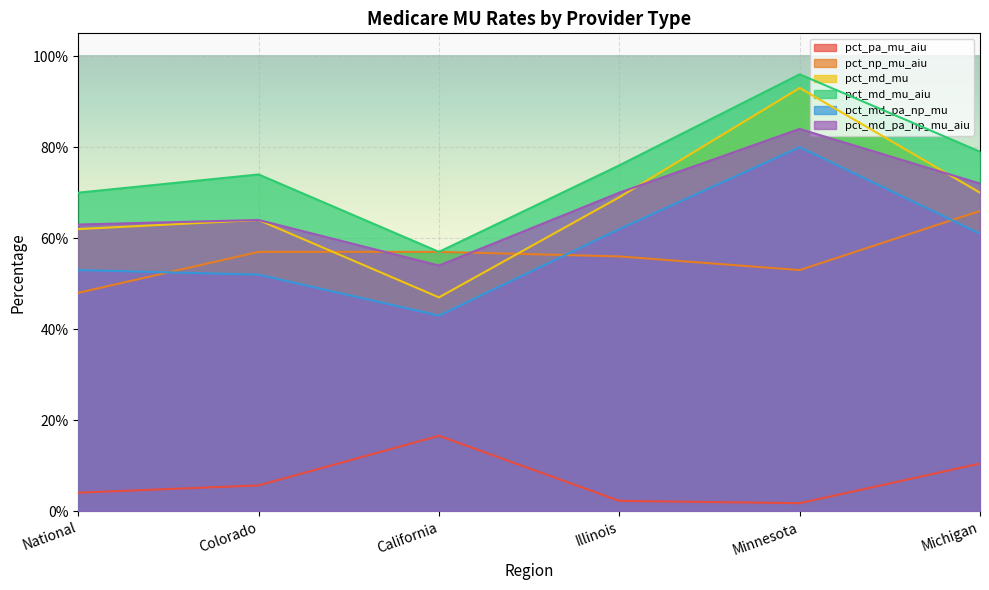

Is it true that pct_md_mu equals 0.6 at Colorado?

True